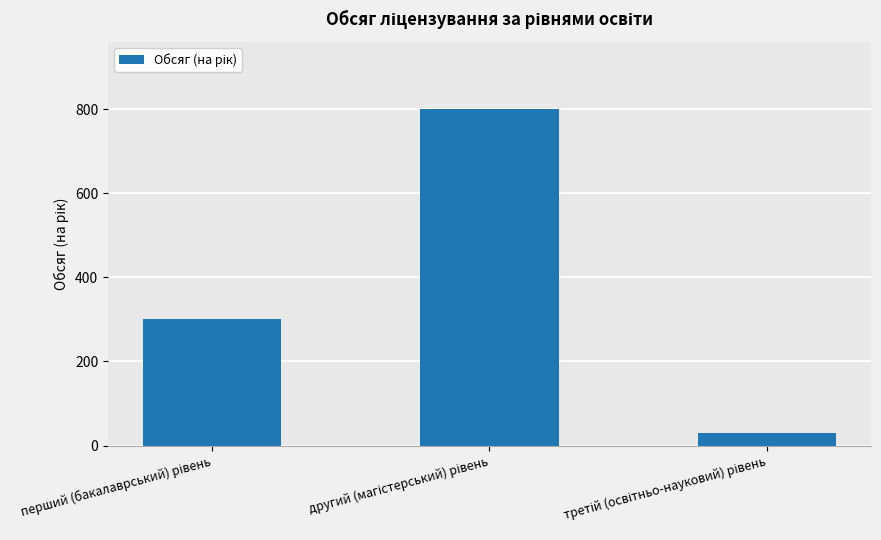

Reading right to left, list all the values displayed in this chart.

30	800	300